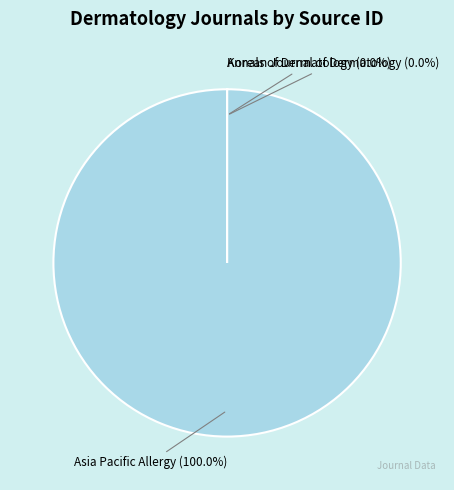

To the nearest percent, what percentage of the pie is Asia Pacific Allergy?

100%